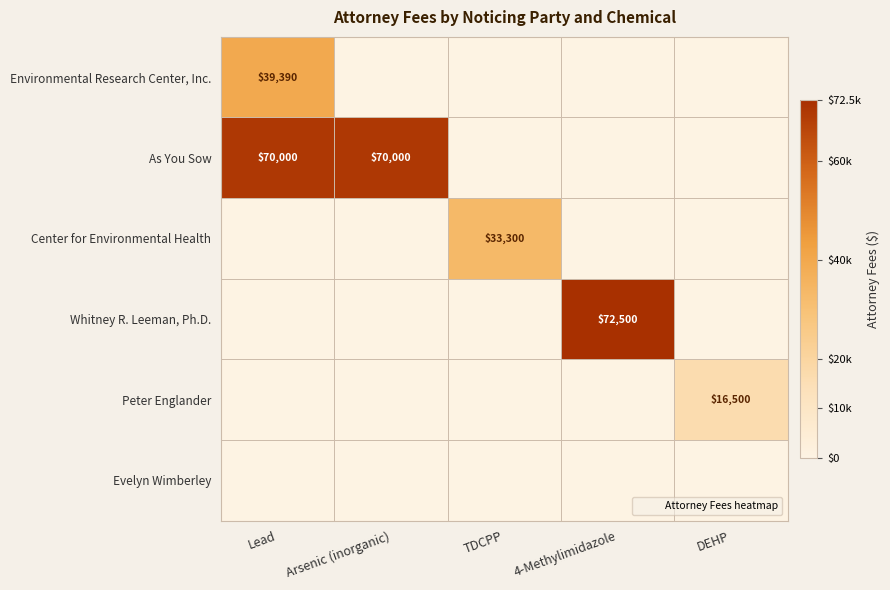

Between Arsenic (inorganic) and Lead, which is larger?

Lead